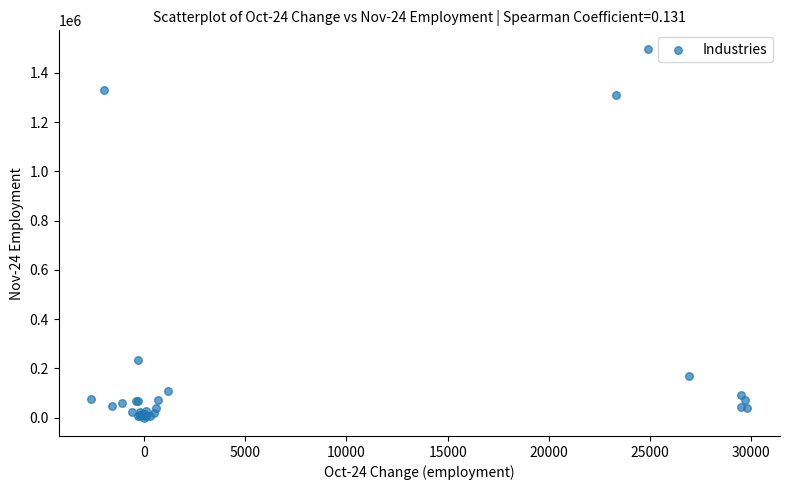

What Y value in the scatter plot is closest to 748950?

235800